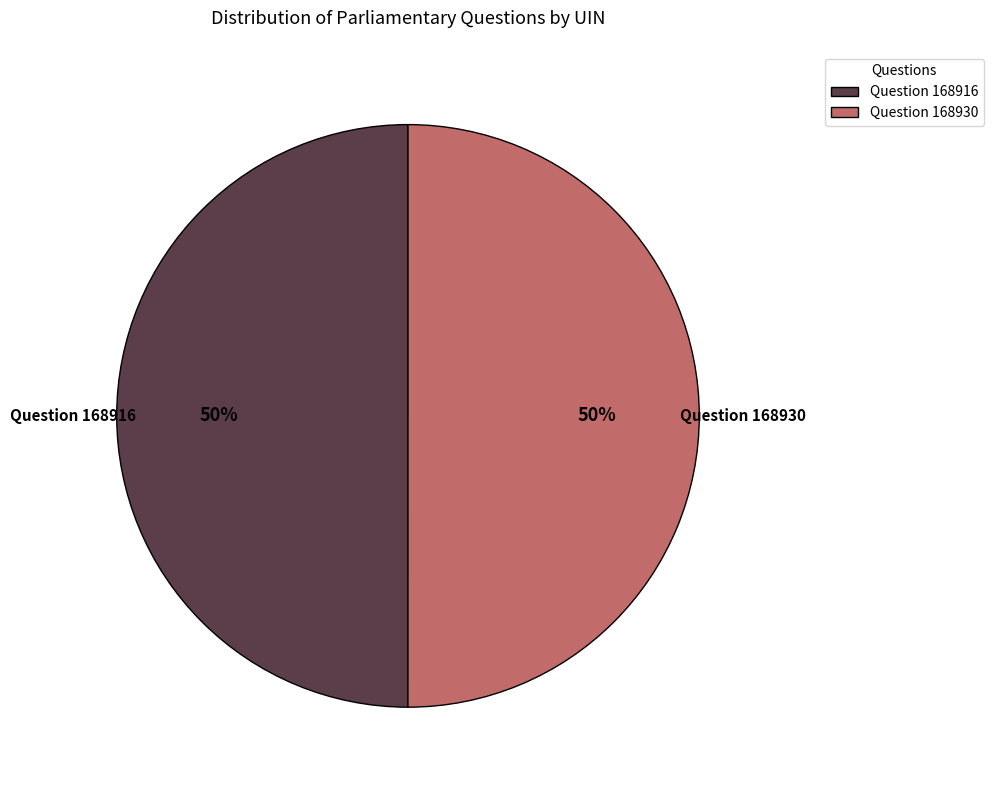

To the nearest percent, what is the average slice percentage?

50%